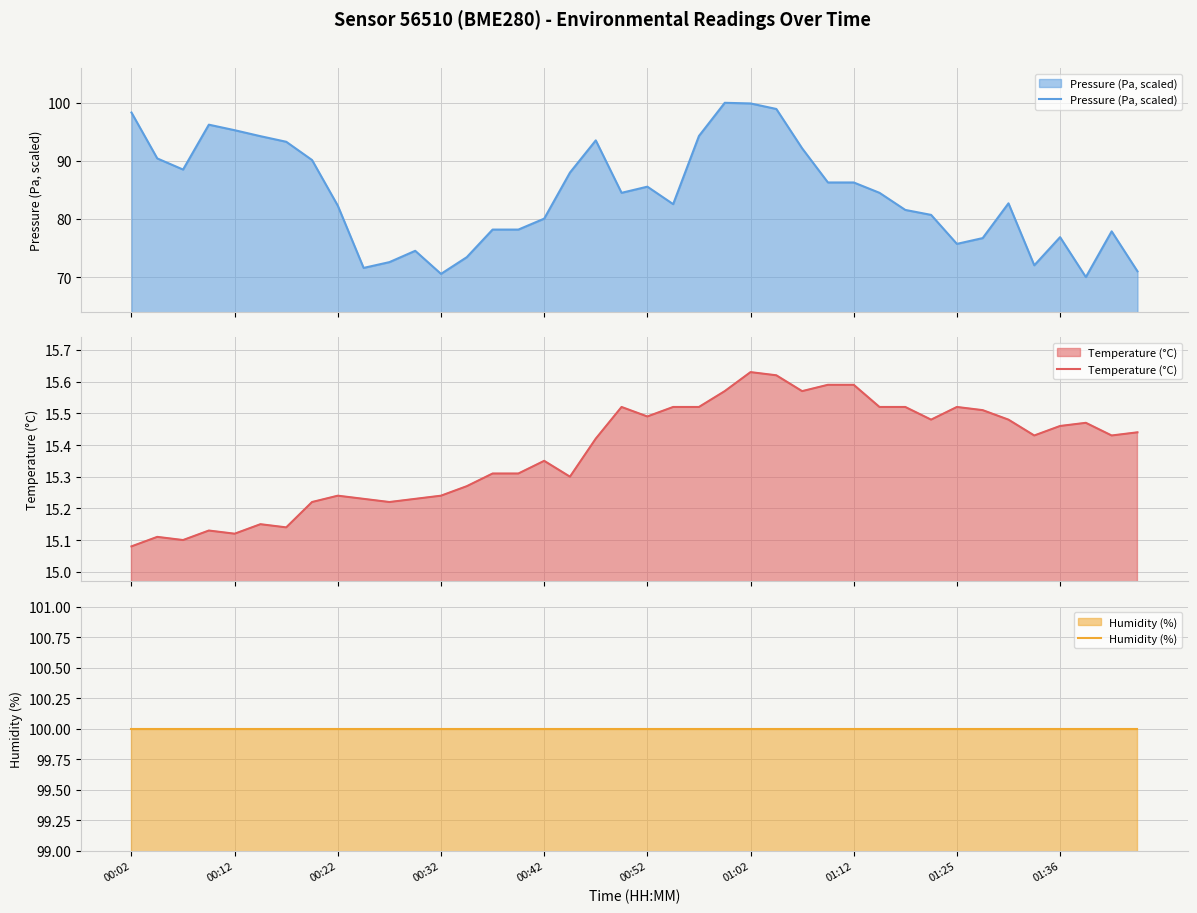

What is the lowest value of the Pressure (Pa, scaled) series?

70.0